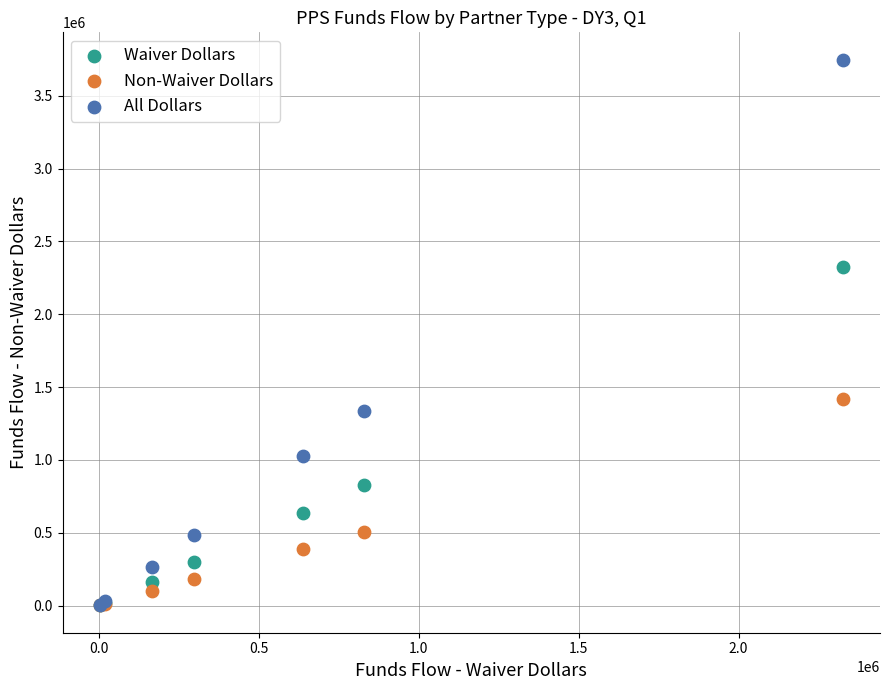

In the Non-Waiver Dollars series, what Y value is closest to 711652?

506616.2